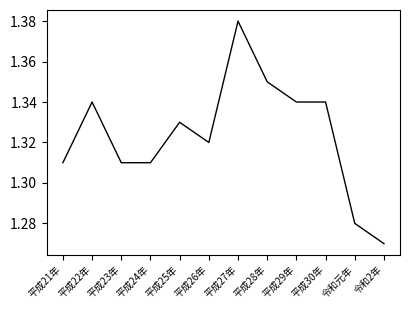

Which category has the highest value across all series?

平成27年